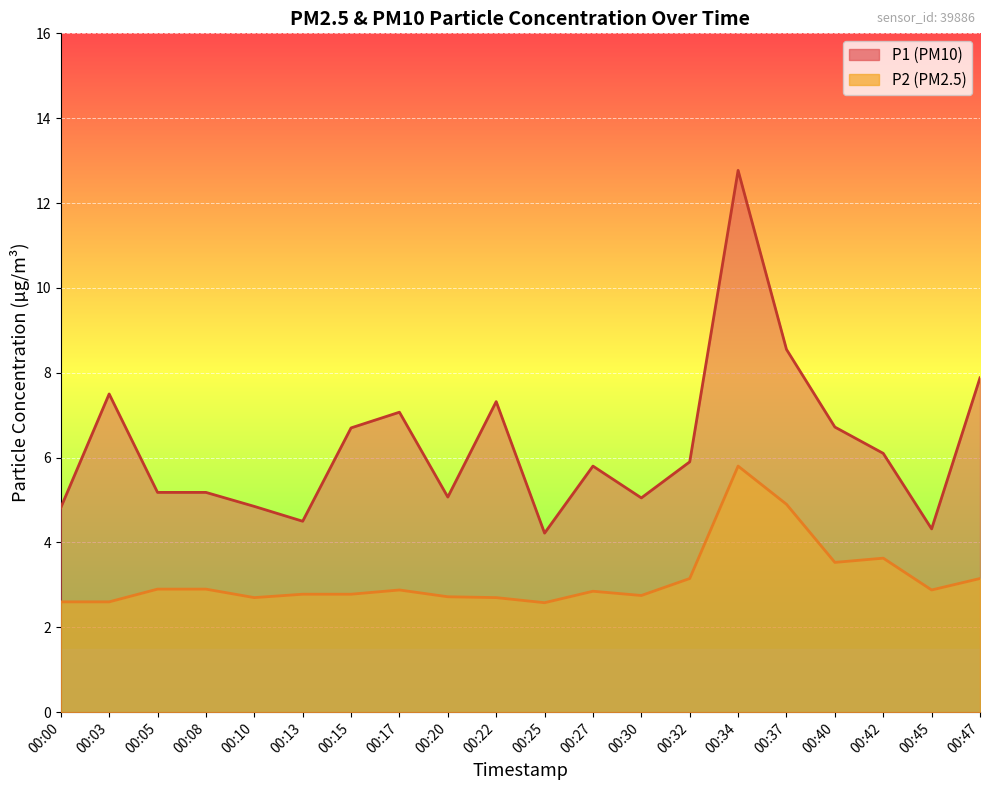

List the series in order of their peak value, lowest first.

P2, P1